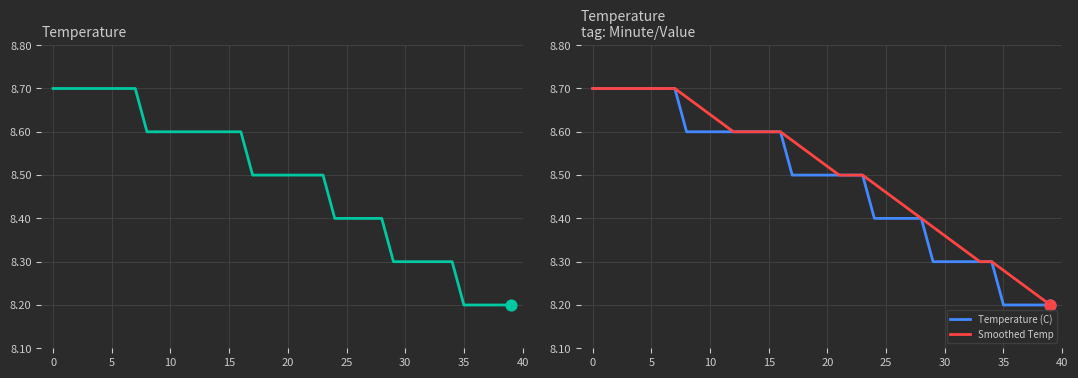

Which series contains the highest Y value?

Temperature (C)